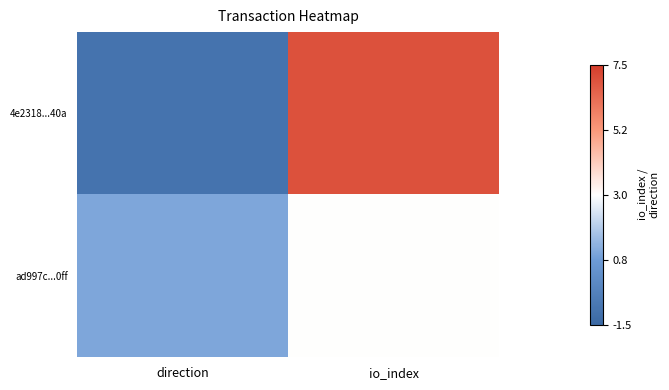

Reading left to right, what are all the values shown in this chart?

4e2318...40a: direction=-1	io_index=7
ad997c...0ff: direction=1	io_index=3